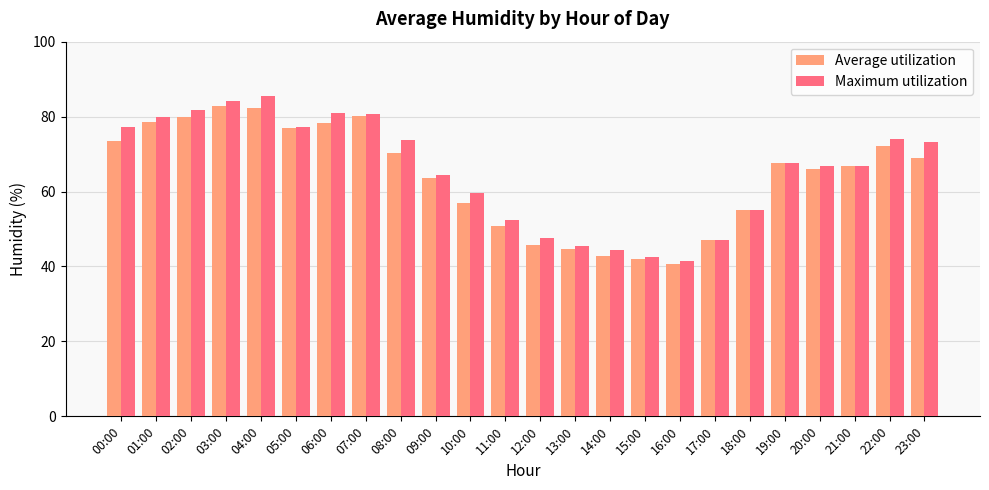

How many groups of bars are there?

24